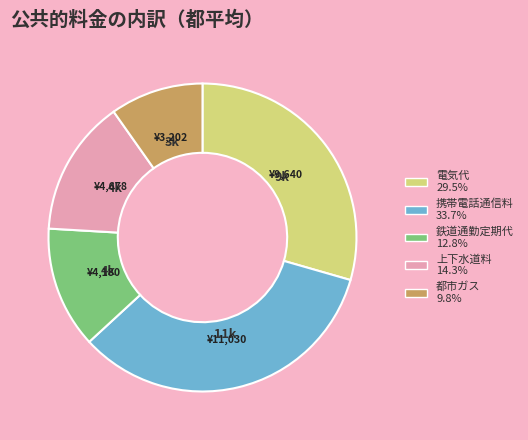

Does 上下水道料 account for over 50% of the chart?

No